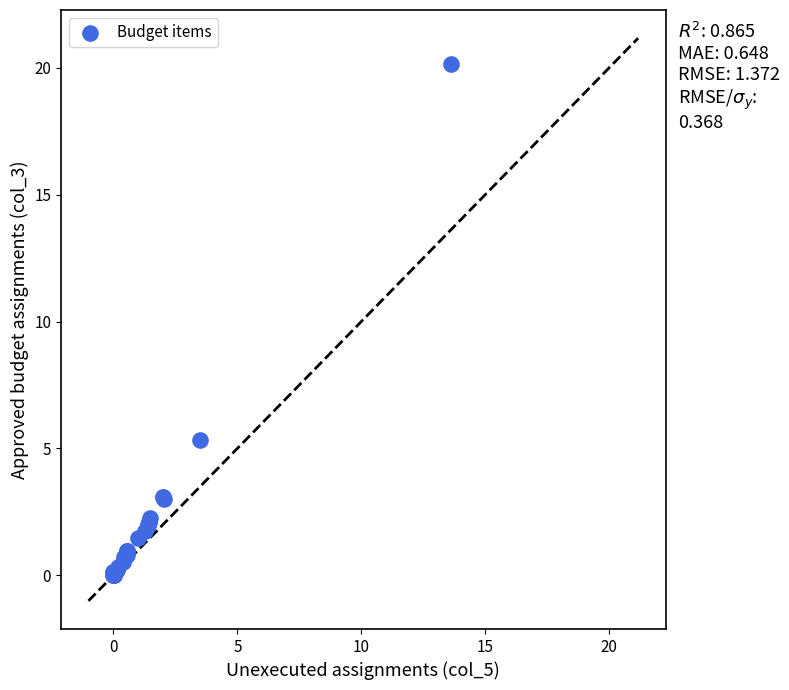

What Y value in the scatter plot is closest to 10?

5.3